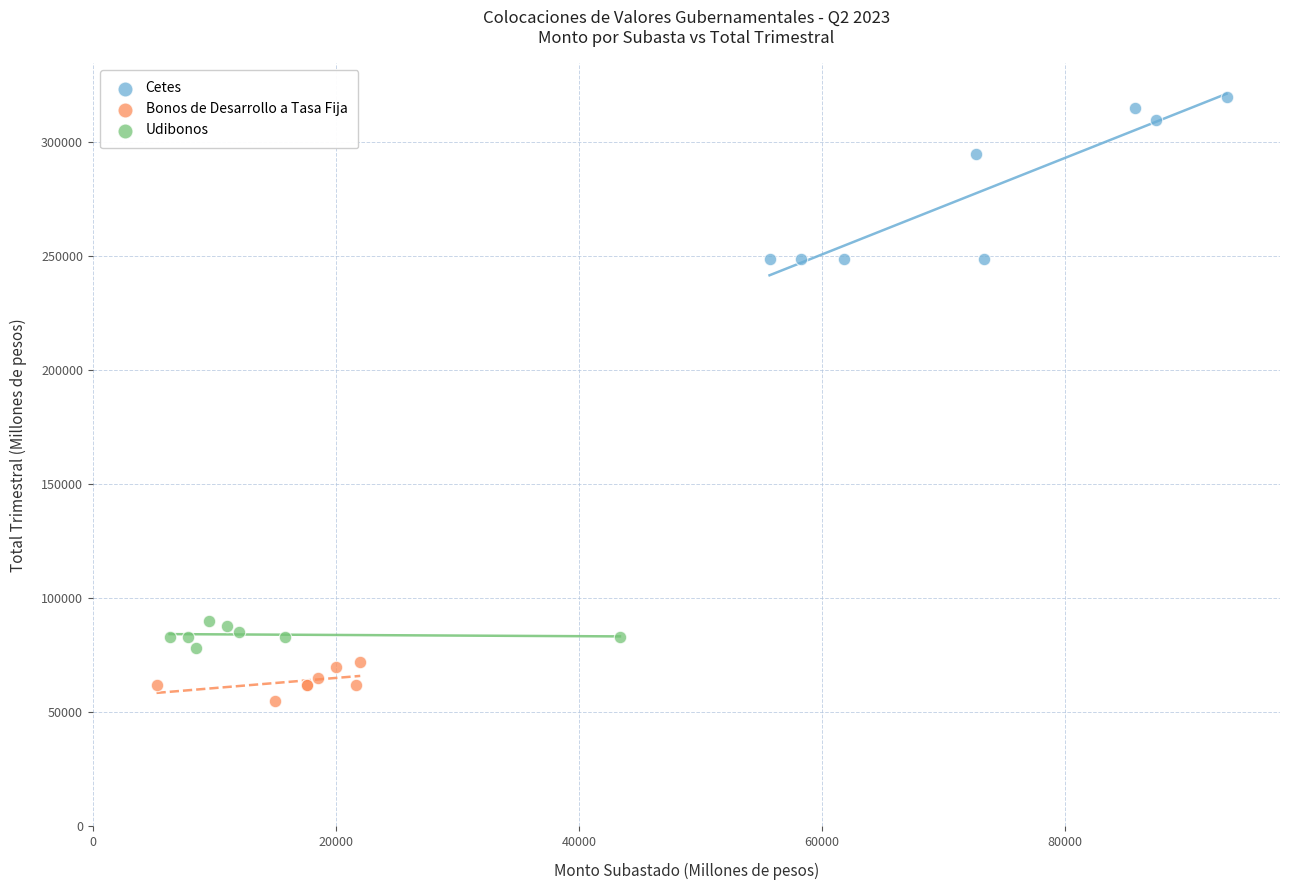

Which series has the largest Y range (max minus min)?

Cetes